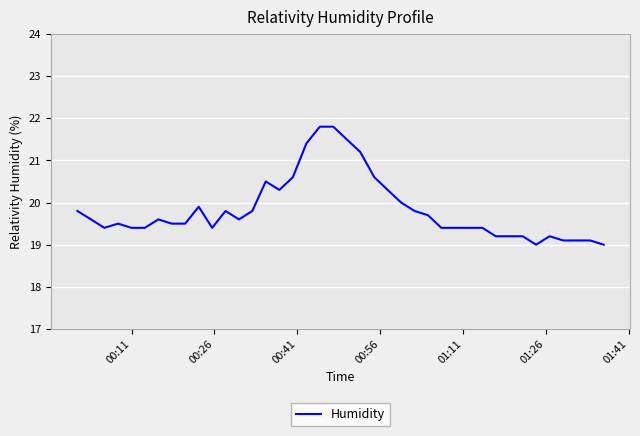

What is the difference between the maximum and minimum values?

2.8